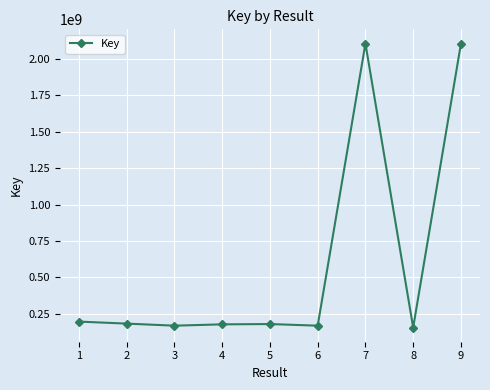

Is it true that the value at 2 is 293941255?

False